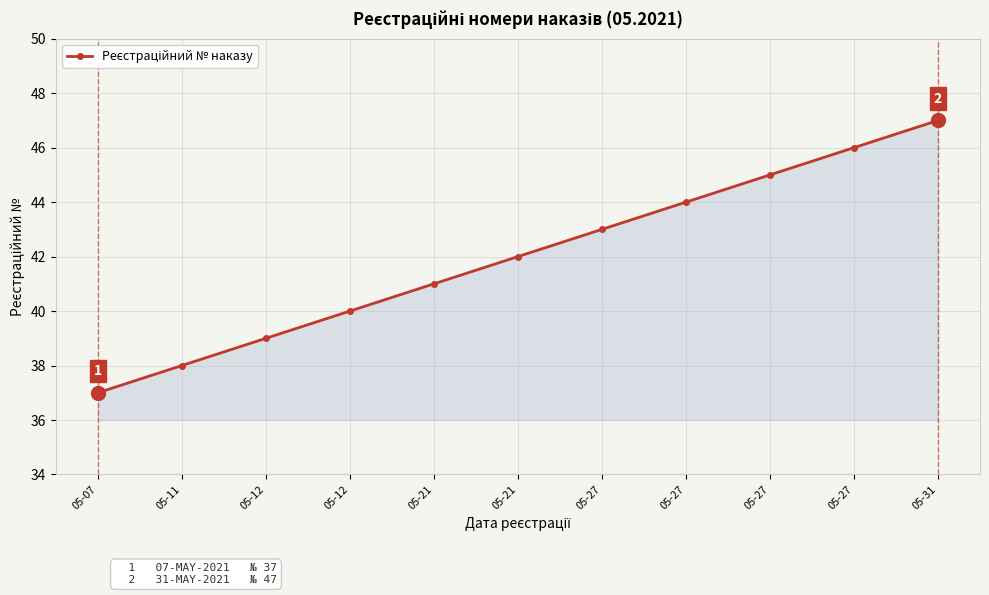

How many lines are shown in the chart?

1